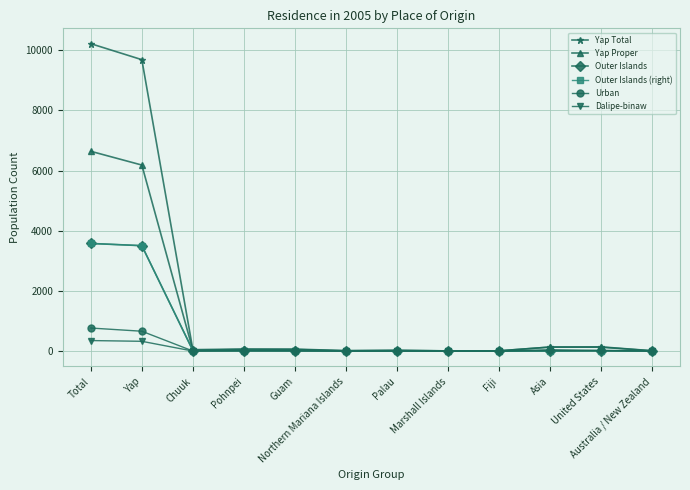

Where is the first local maximum for Dalipe-binaw?

Pohnpei